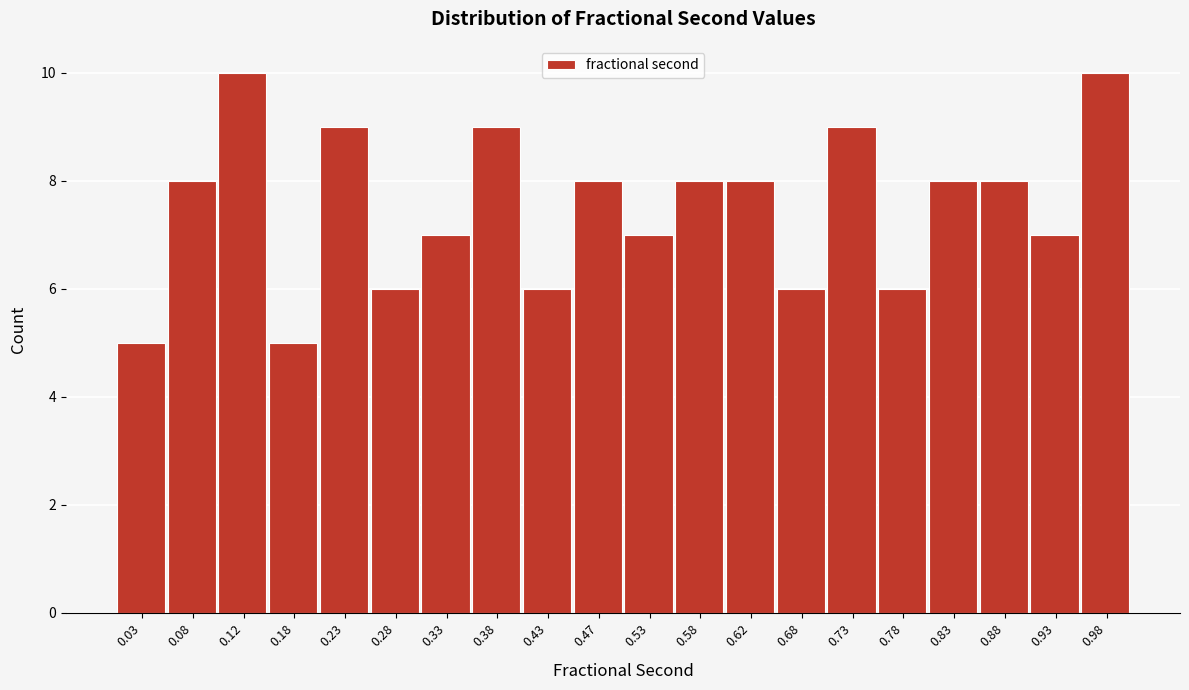

Reading left to right, list every bar in this chart as the range it spans on the x-axis followed by its height. The values are not printed on the chart, so give them approximately, as read against the axis.

0.00 to 0.05: 5
0.05 to 0.10: 8
0.10 to 0.15: 10
0.15 to 0.20: 5
0.20 to 0.25: 9
0.25 to 0.30: 6
0.30 to 0.35: 7
0.35 to 0.40: 9
0.40 to 0.45: 6
0.45 to 0.50: 8
0.50 to 0.55: 7
0.55 to 0.60: 8
0.60 to 0.65: 8
0.65 to 0.70: 6
0.70 to 0.75: 9
0.75 to 0.80: 6
0.80 to 0.85: 8
0.85 to 0.90: 8
0.90 to 0.95: 7
0.95 to 1.00: 10